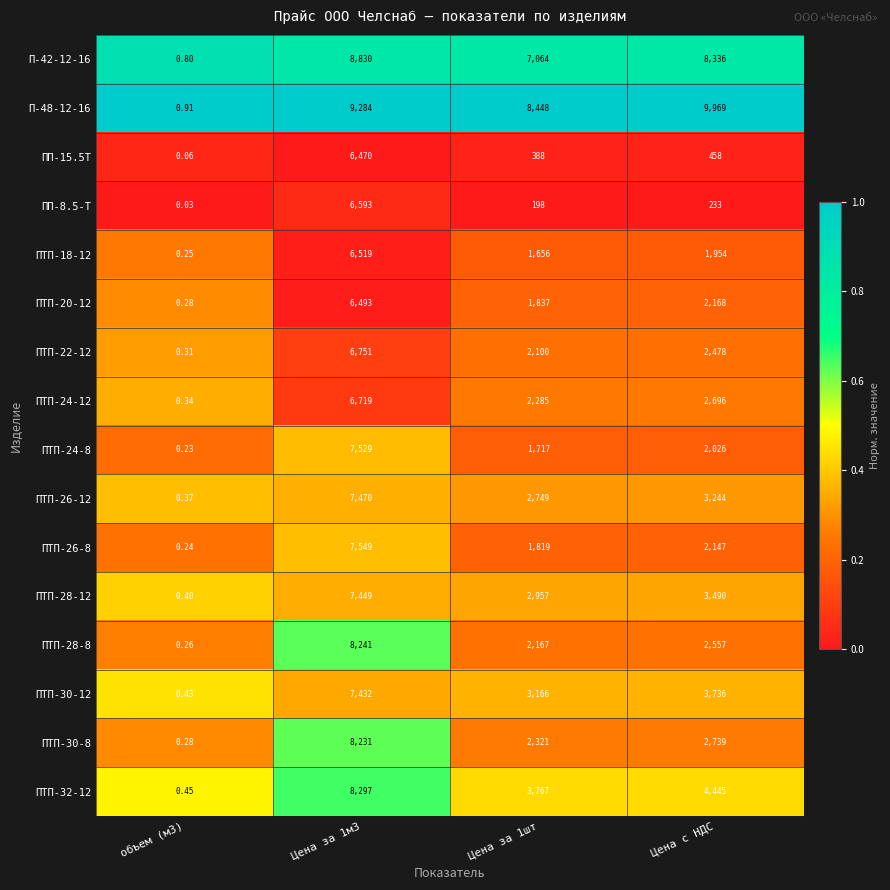

At which label is ПП-15.5Т closest to 3235?

Цена с НДС